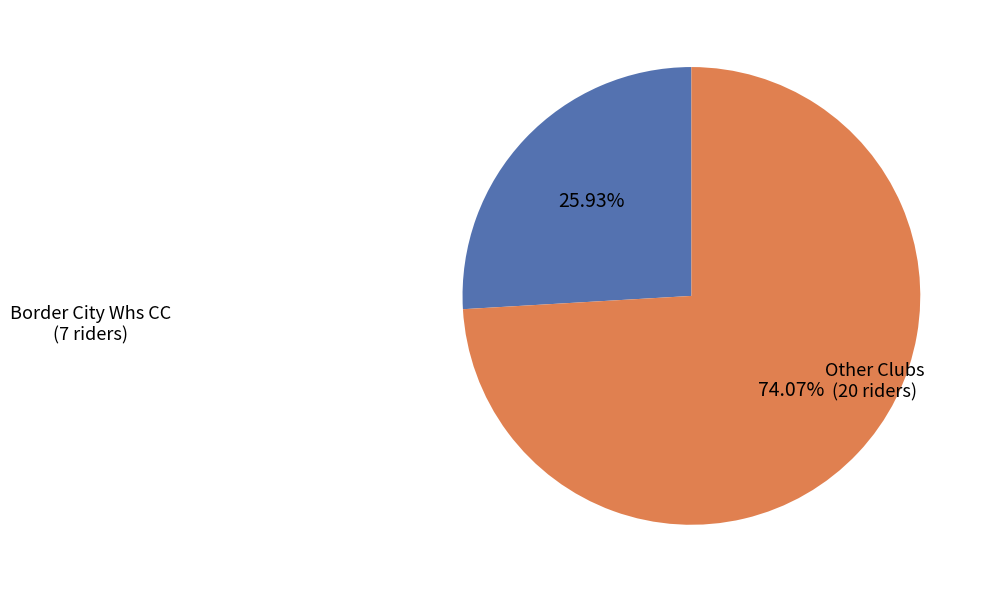

How many slices are in this pie chart?

2